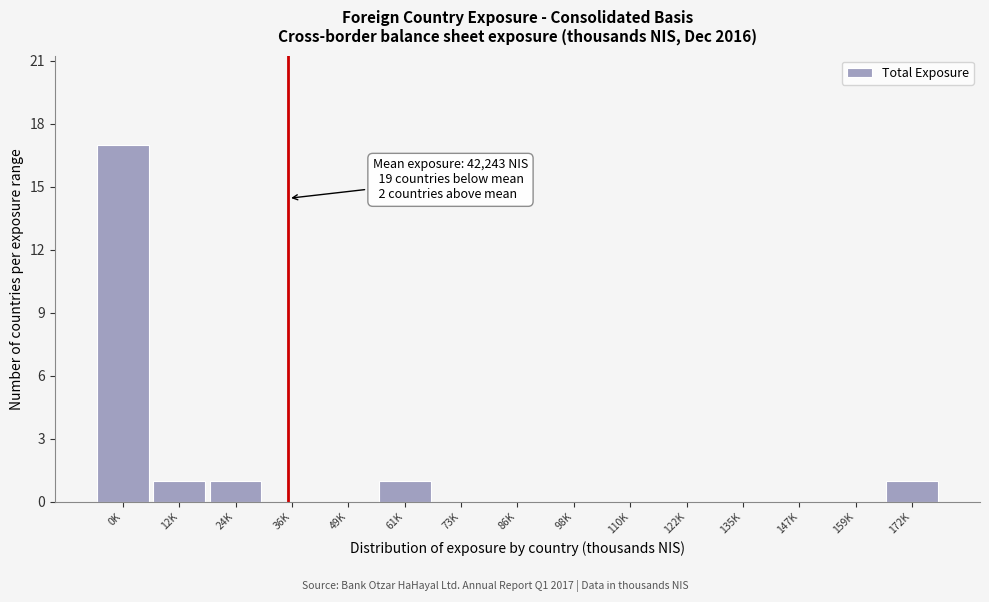

Reading left to right, list all the values displayed in this chart.

0K=17	12K=1	24K=1	36K=0	49K=0	61K=1	73K=0	86K=0	98K=0	110K=0	122K=0	135K=0	147K=0	159K=0	172K=1